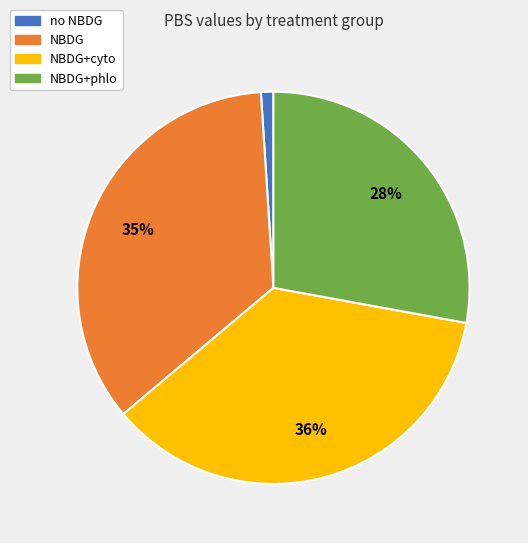

To the nearest percent, what is the difference between the largest and smallest slice percentages?

35%